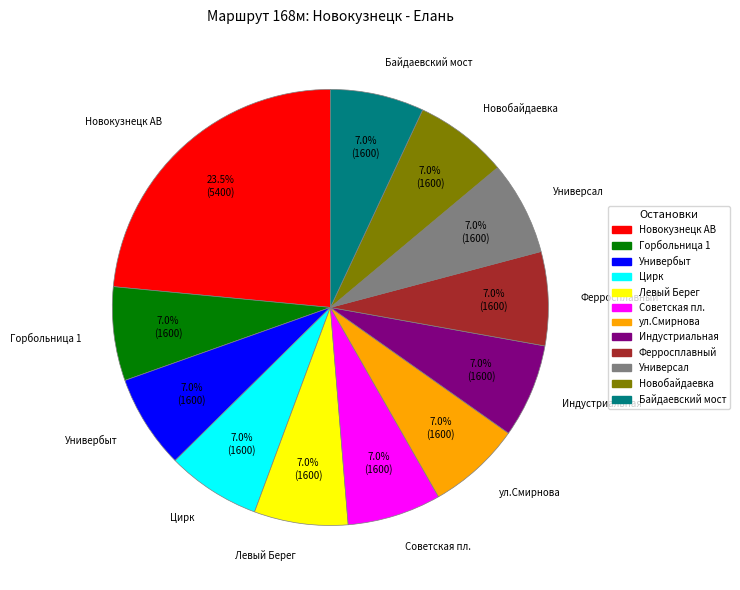

Count the number of slices in the pie.

12